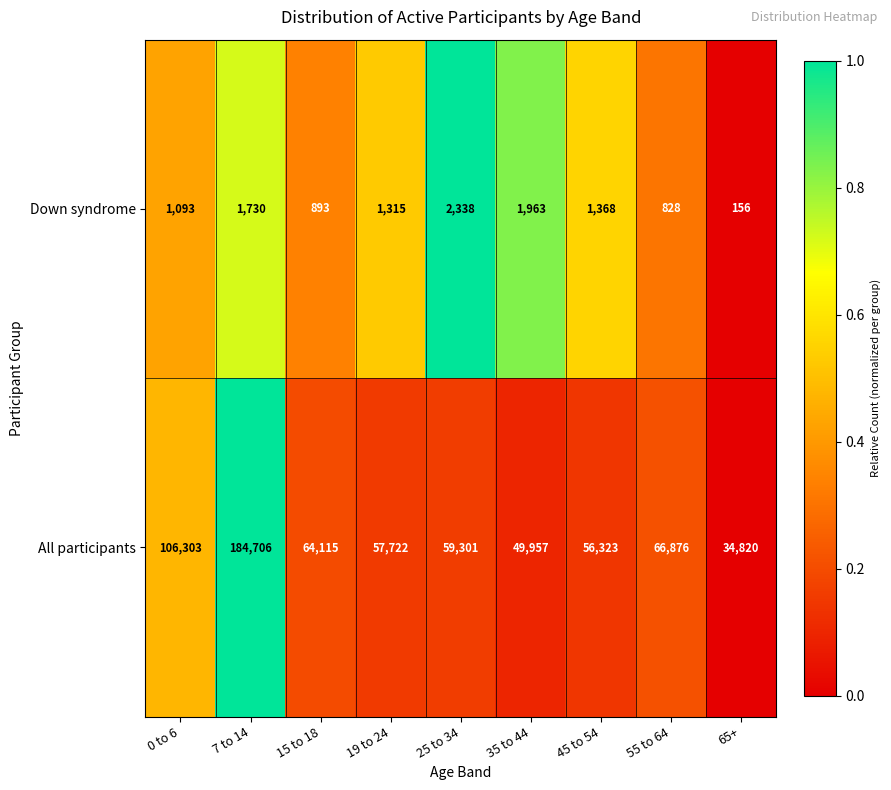

What is the spread (max minus min) of values at 45 to 54?

54955